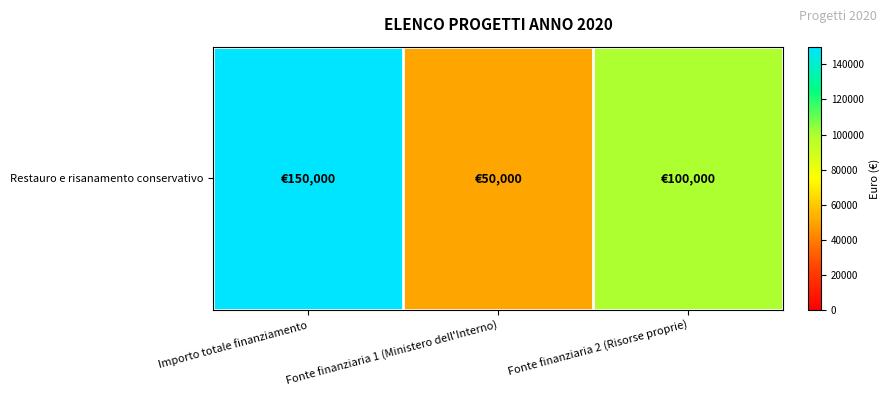

True or false: the data shows 100000 at Fonte finanziaria 2 (Risorse proprie).

True